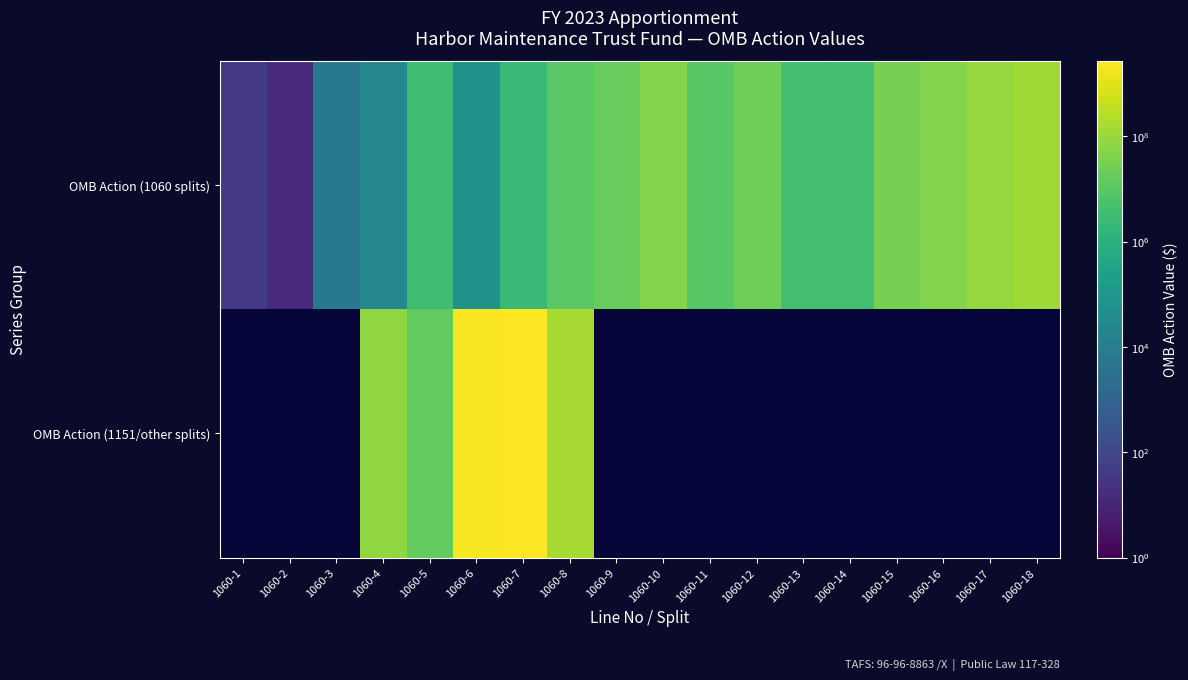

Which has a higher value, 1060-17 or 1060-5?

1060-17